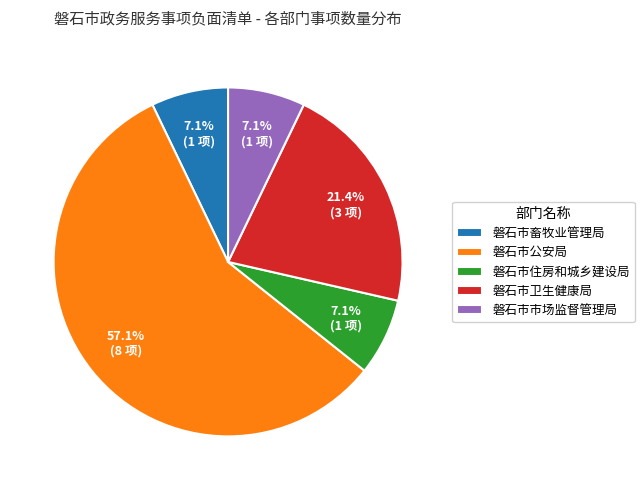

Which slice is the largest?

磐石市公安局